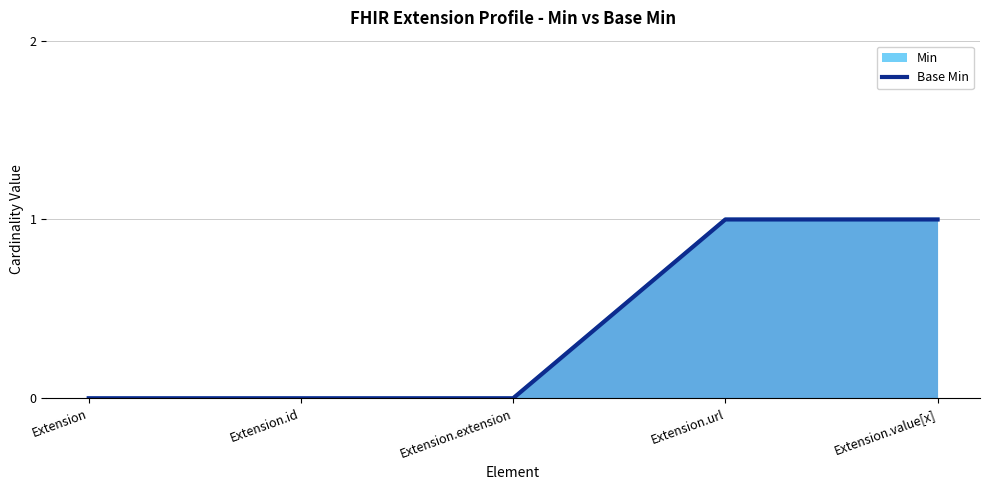

Rank the categories by Min value from highest to lowest.

Extension.url, Extension.value[x], Extension, Extension.id, Extension.extension